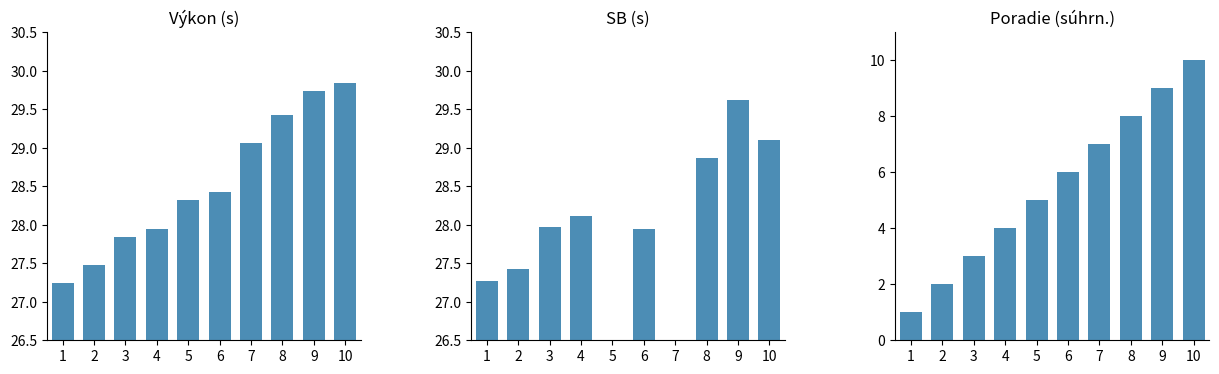

Between 1 and 2, which series saw the biggest shift?

Poradie (súhrn.)